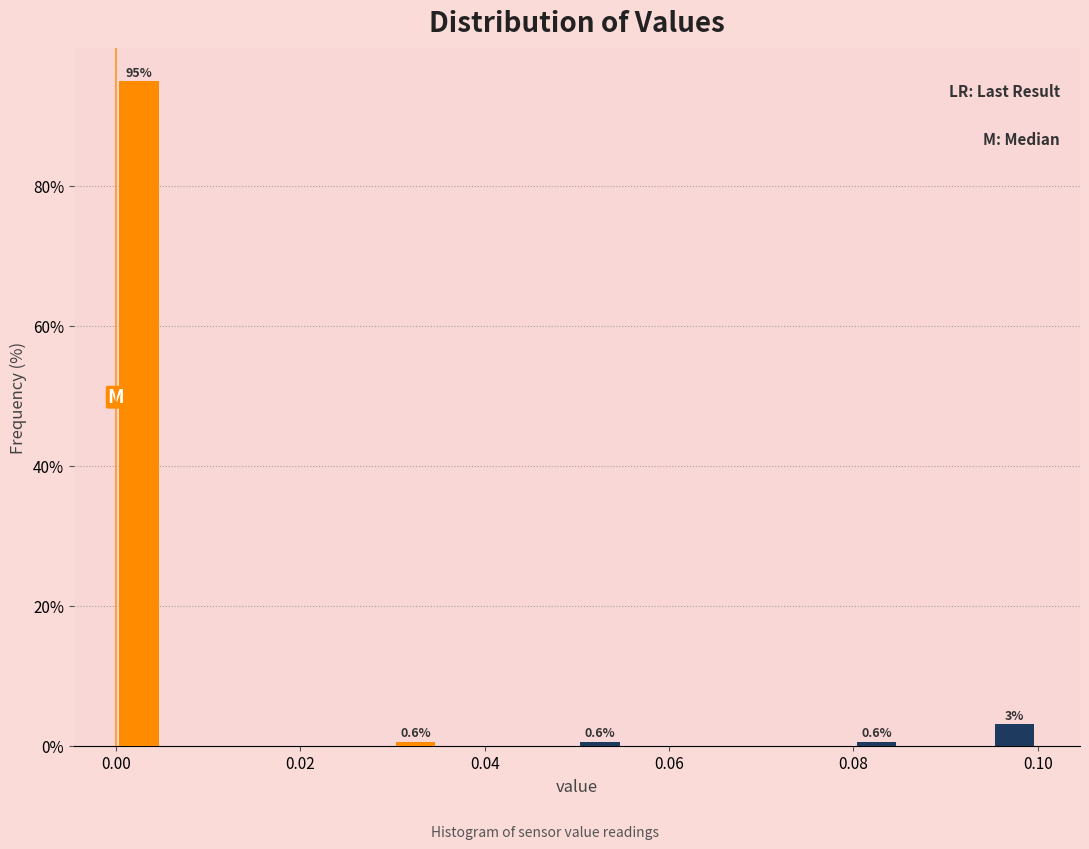

Read against the x-axis, roughly where is the centre of the tallest bar?

0.002